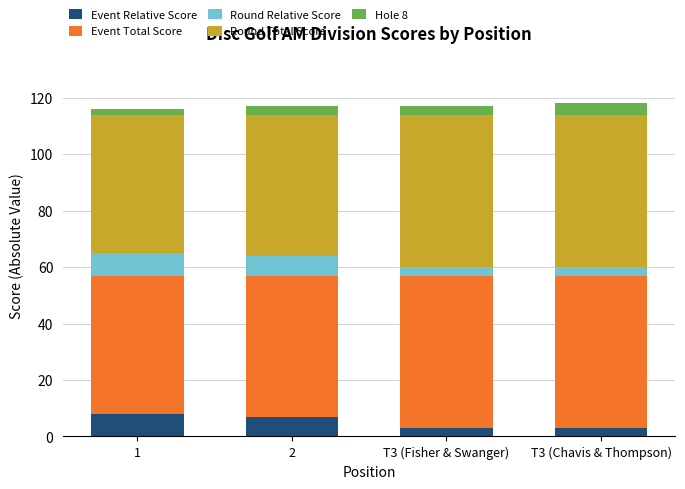

What is the lowest value of the Event Relative Score series?

3